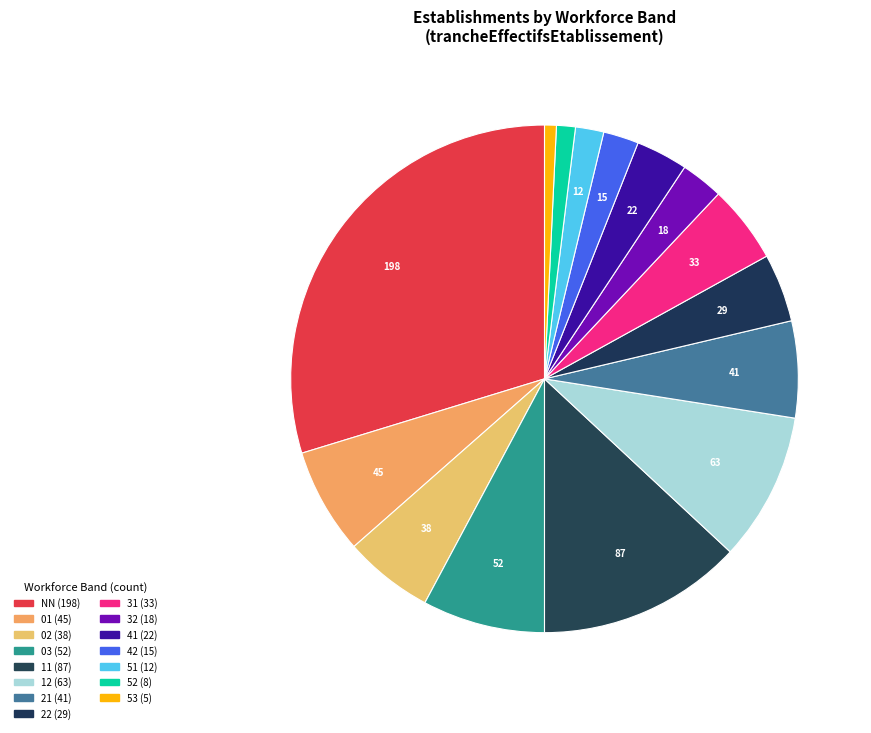

Approximately how many times larger is the value at 11 compared to 03?

1.7